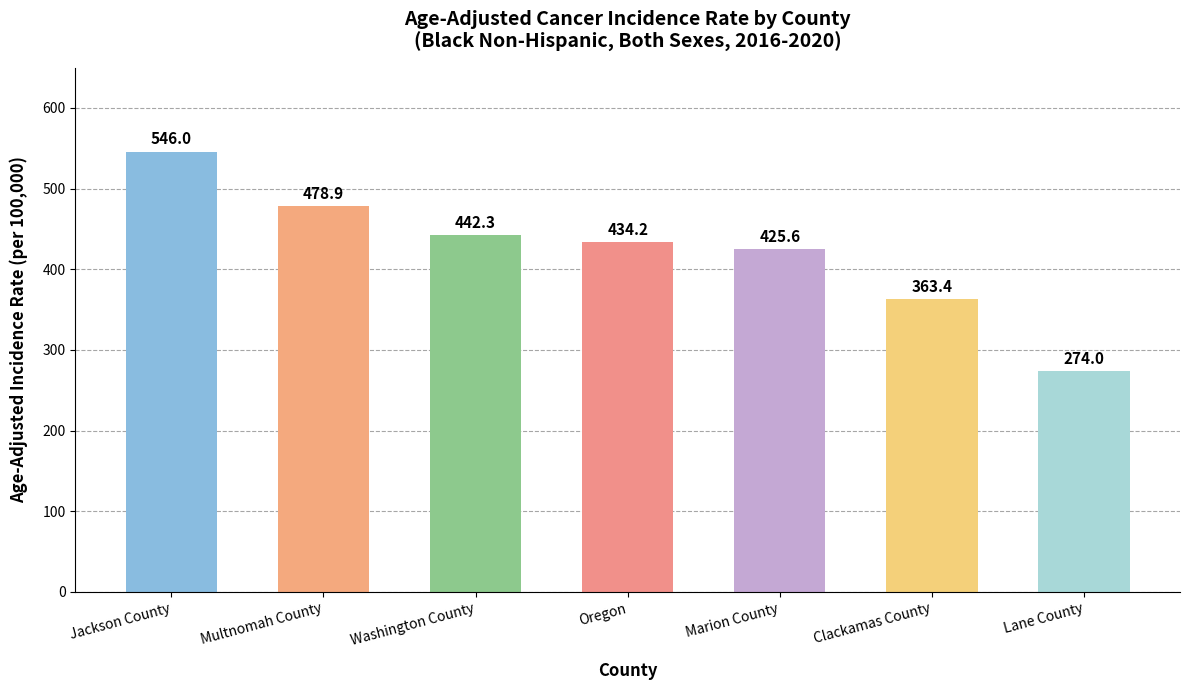

What is the difference between the values at Washington County and Oregon?

8.1